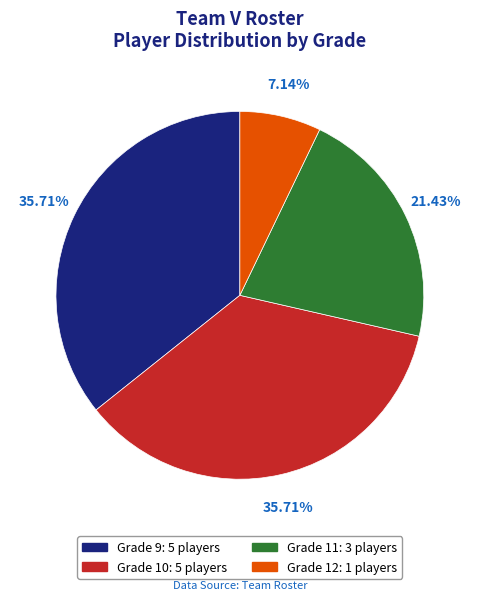

Does any single category account for the majority?

No